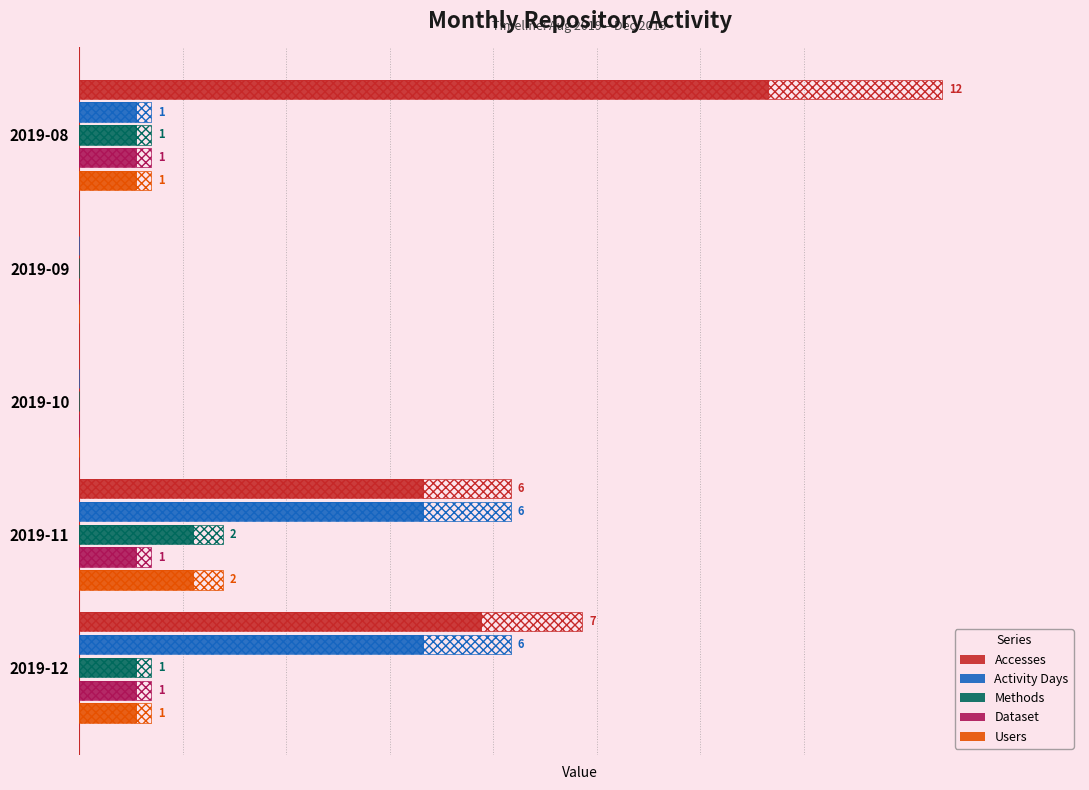

Which series has the largest total across all categories?

Accesses